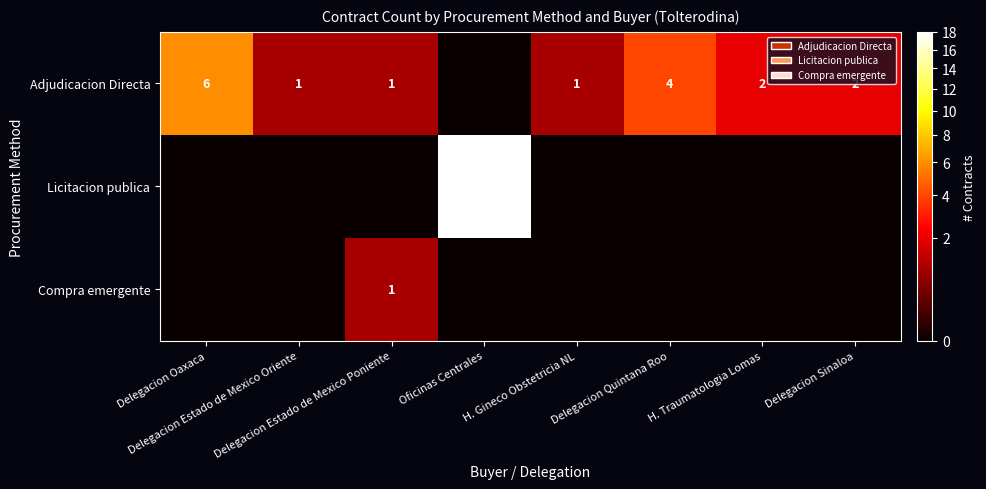

How many data points in Adjudicacion Directa are less than 2?

4